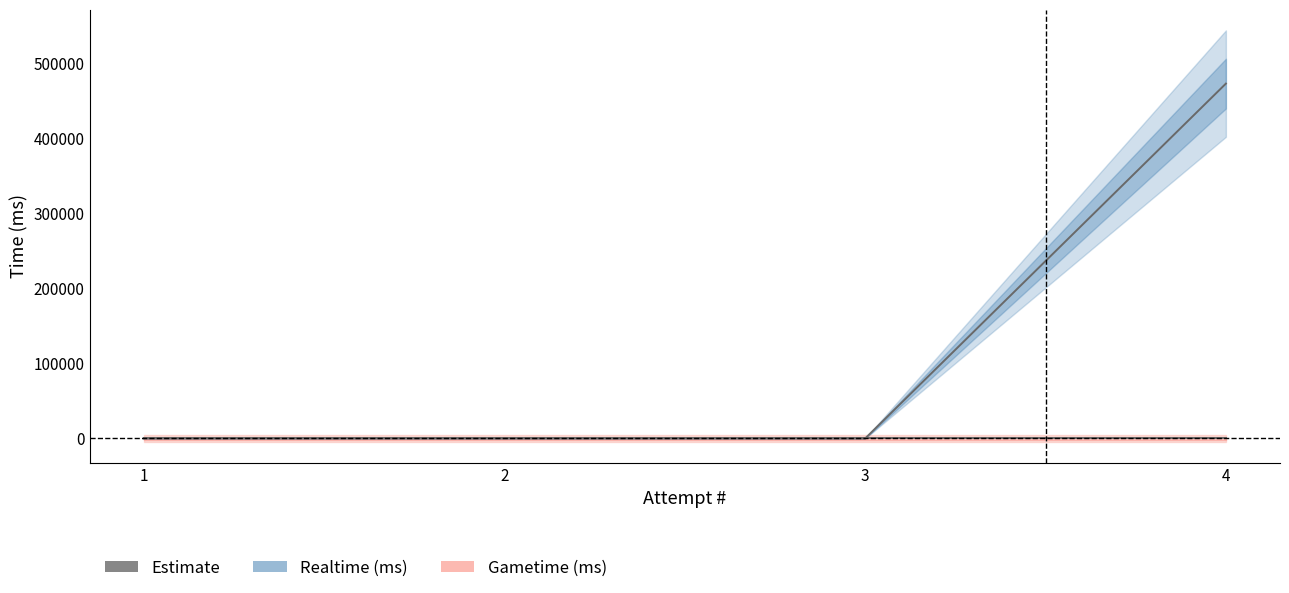

Does the chart have visible grid lines?

No